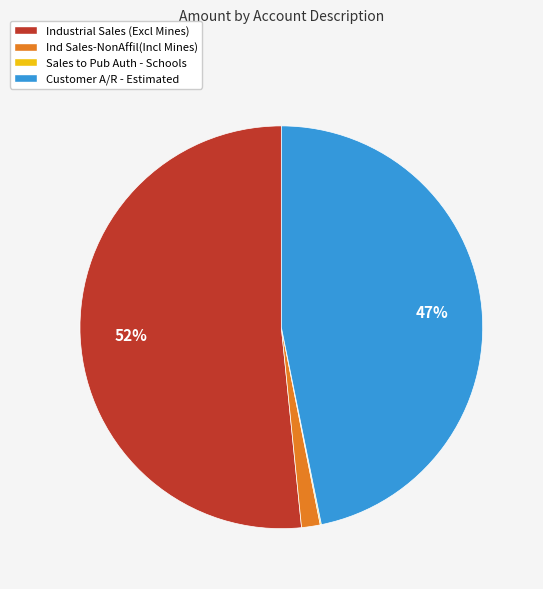

Does any single category account for the majority?

Yes